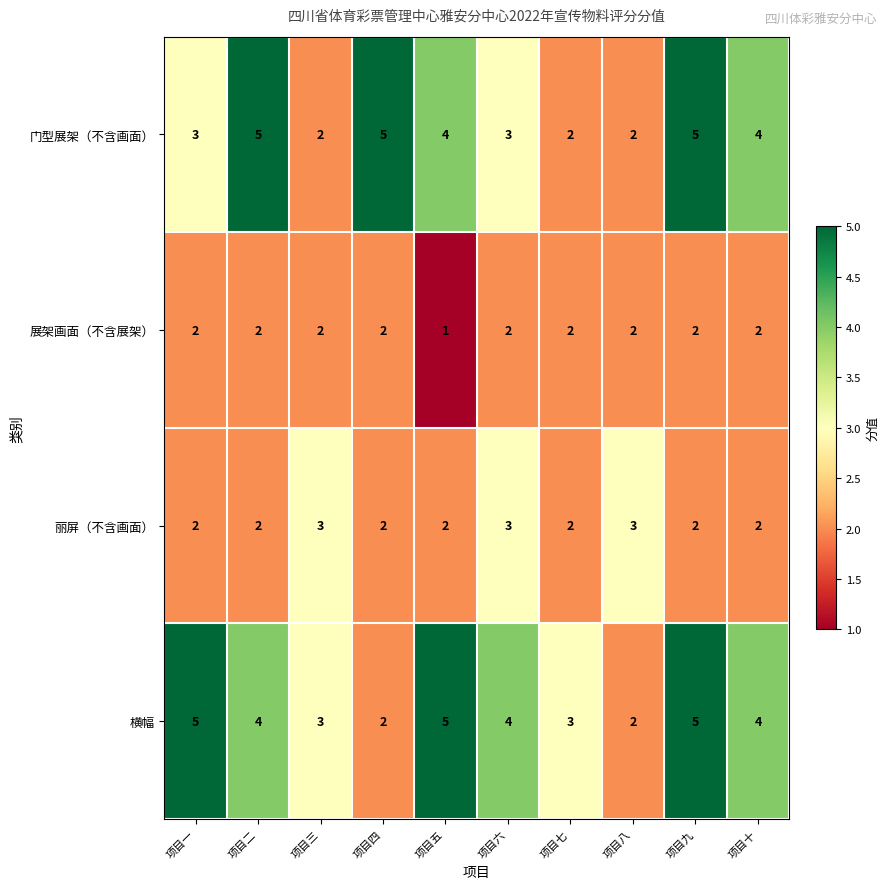

How many data points does each series have?

10